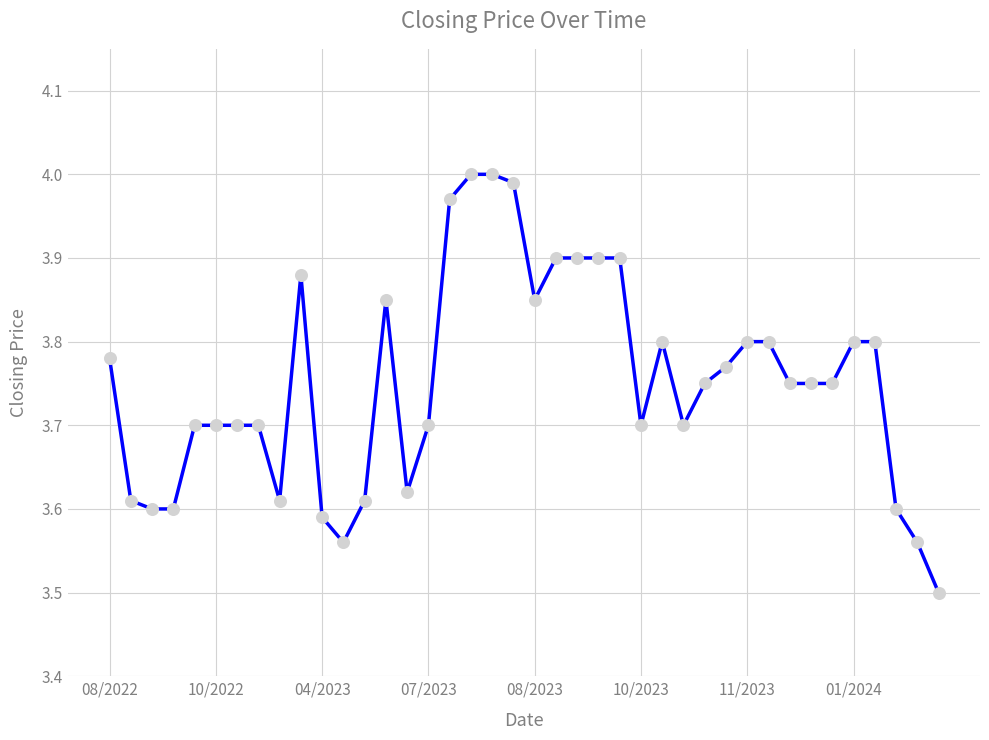

What is the minimum value shown in the chart?

3.5